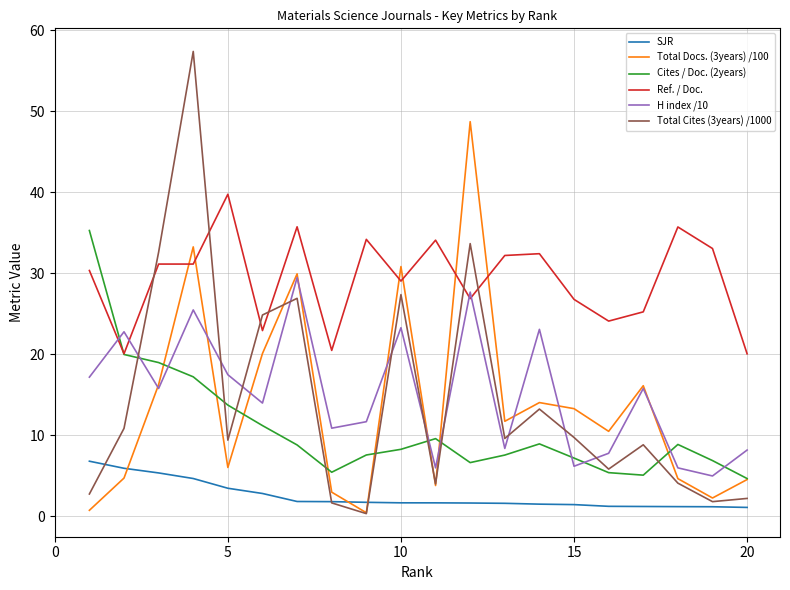

True or false: SJR and H index /10 intersect in this chart.

False